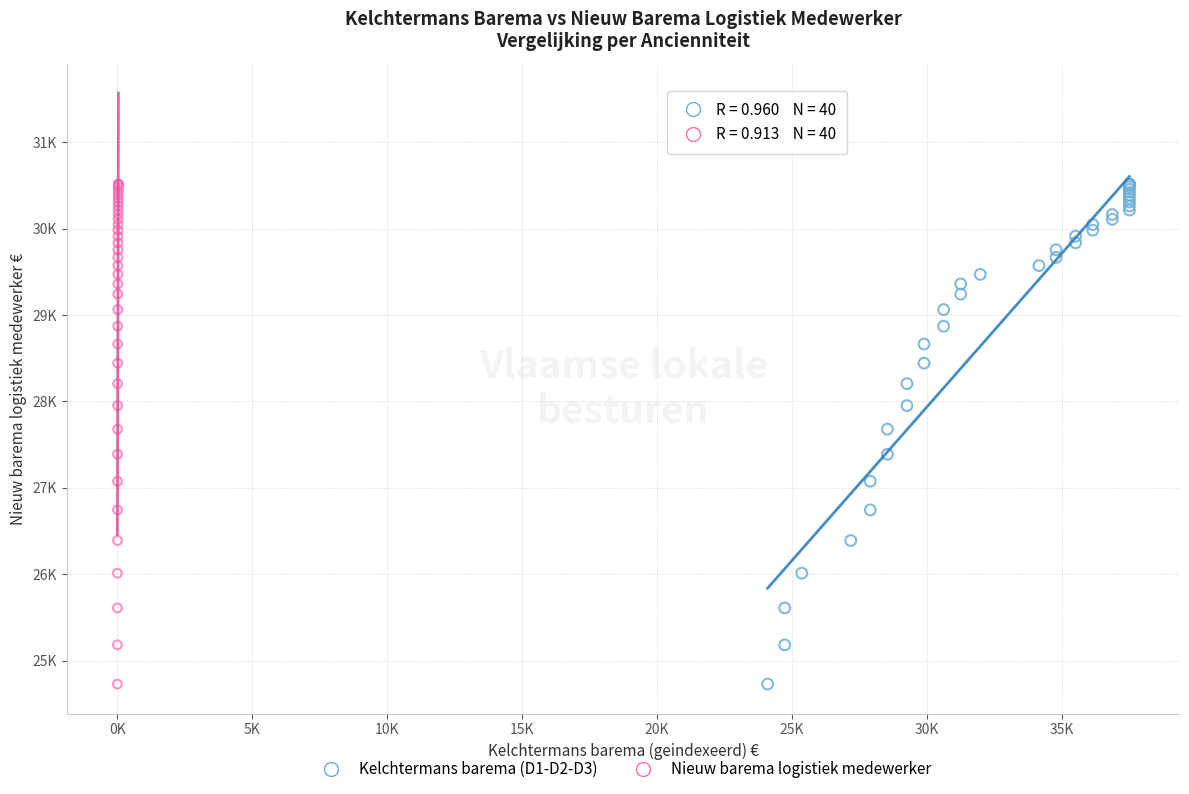

What are all the series names shown in the legend?

Kelchtermans barema (D1-D2-D3), Nieuw barema logistiek medewerker